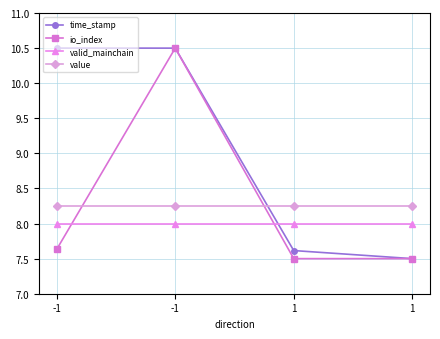

How many distinct data groups are displayed?

4